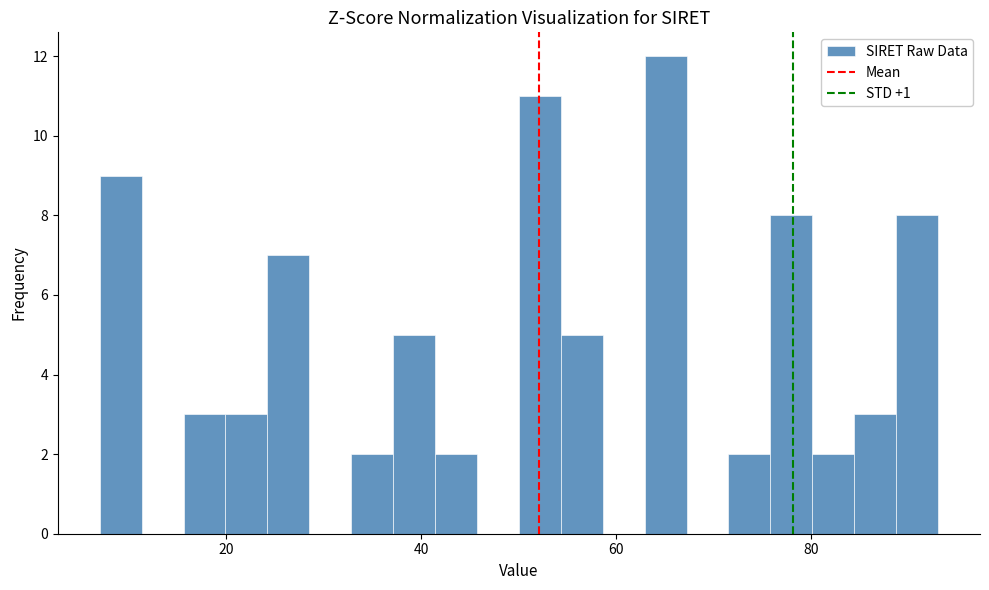

Around what value on the x-axis is the tallest bar? Give the approximate position of its centre, as read against the axis.

66